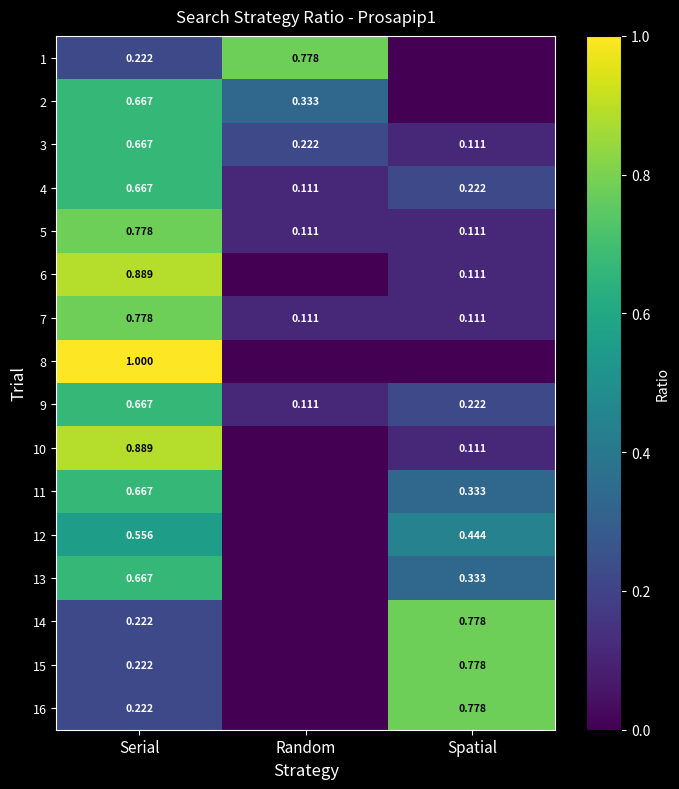

Between Spatial and Serial, which is larger?

Serial